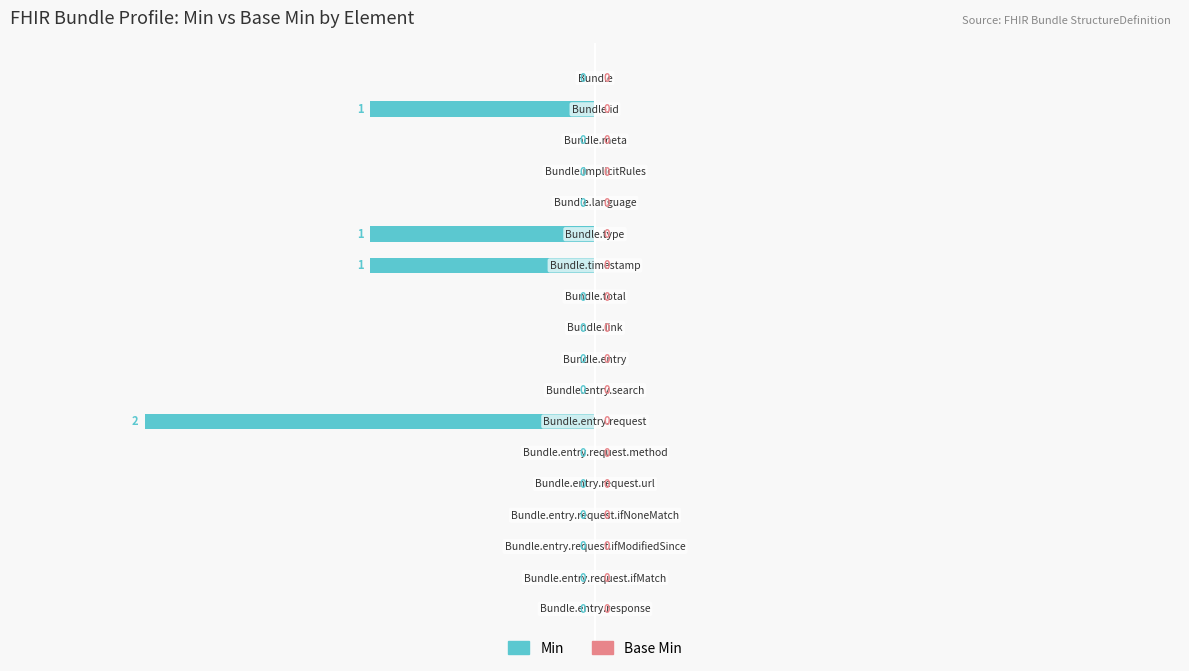

What is the sum of all values?

-250